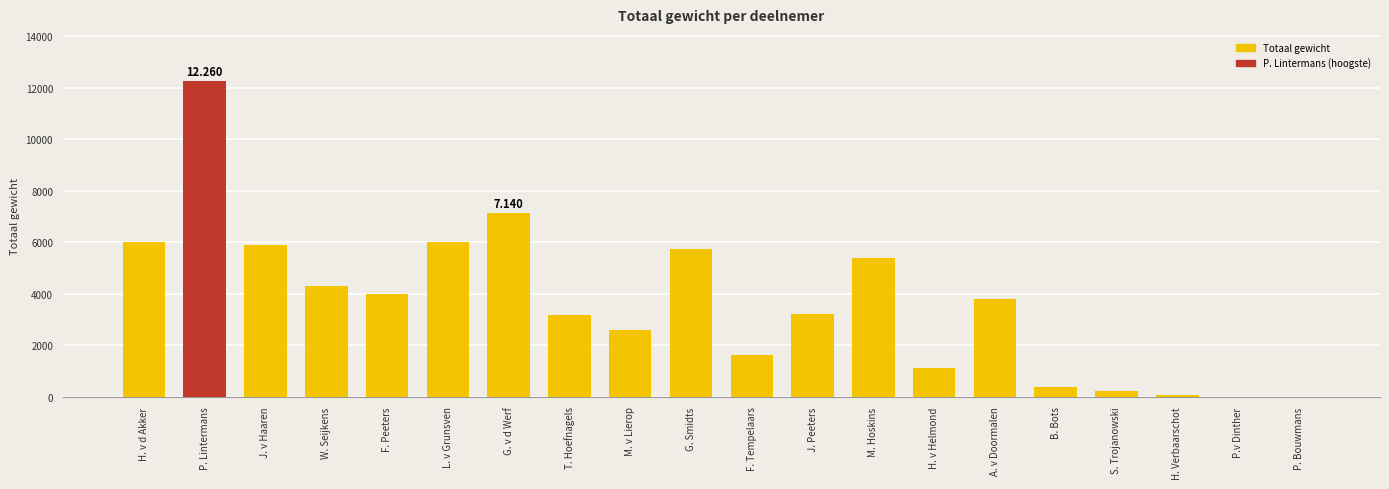

How many distinct data groups are displayed?

1